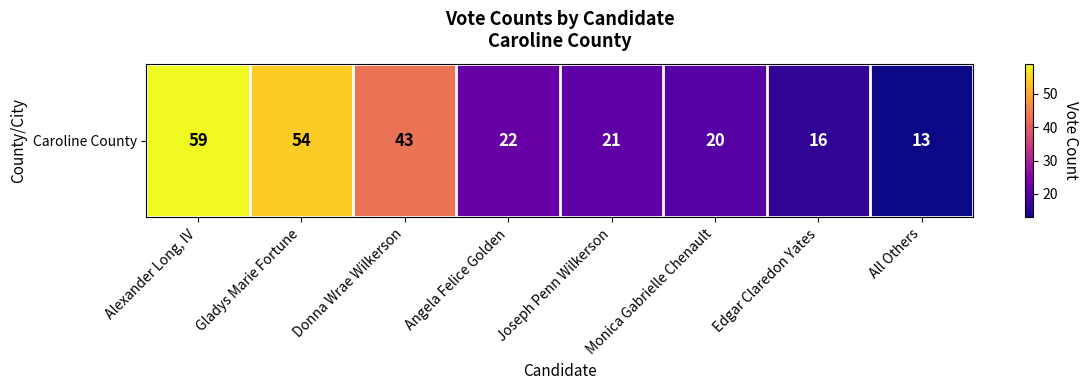

What is the sum of all values?

248